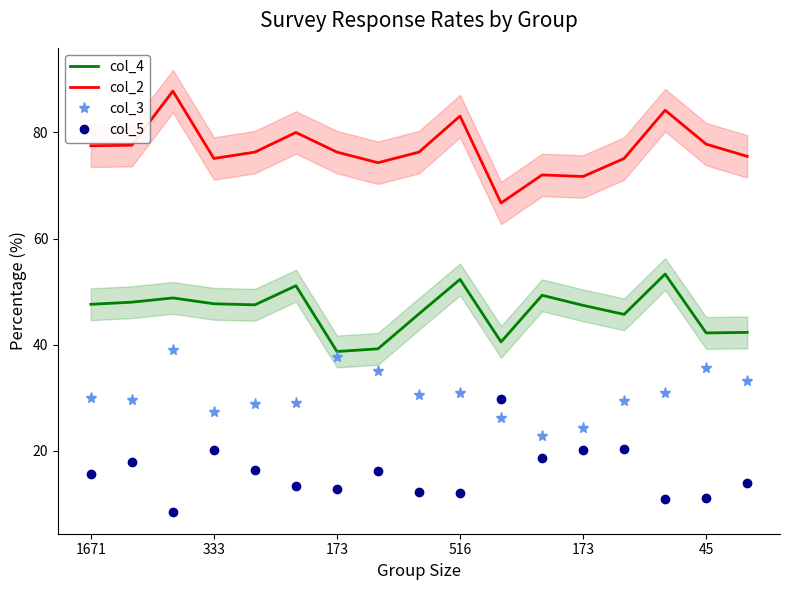

True or false: col_3 has a value of 27.3 at 333.

True